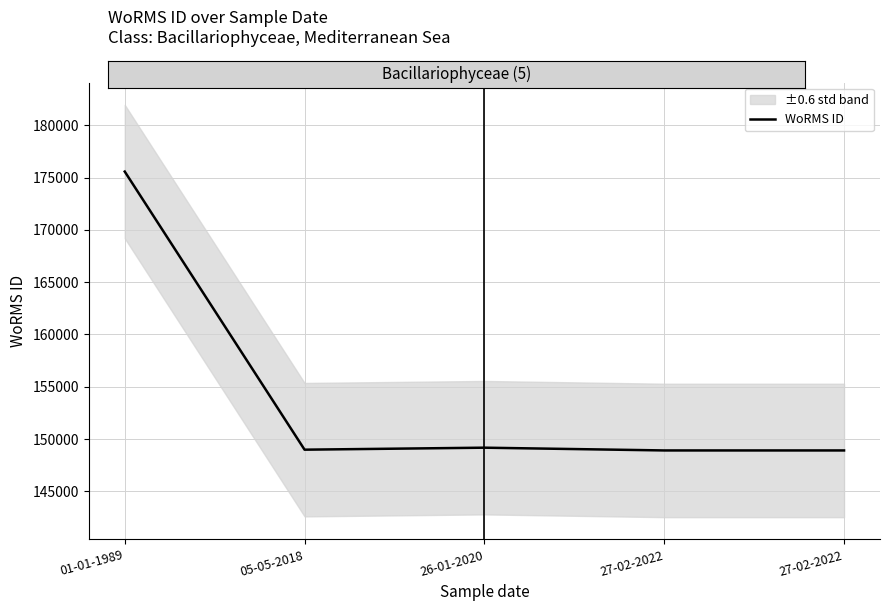

What is the sum of all values?

771567